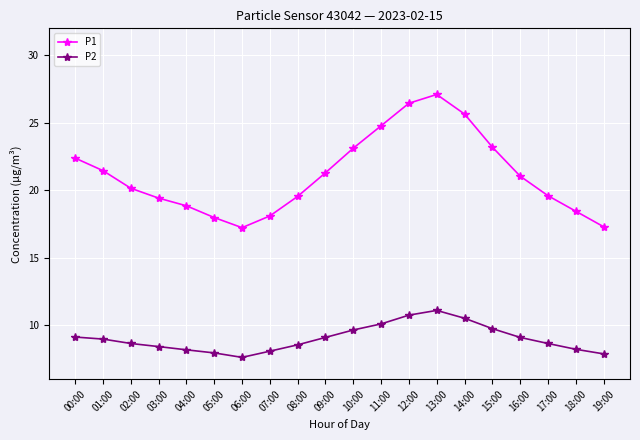

Which label corresponds to the largest value in the chart?

13:00